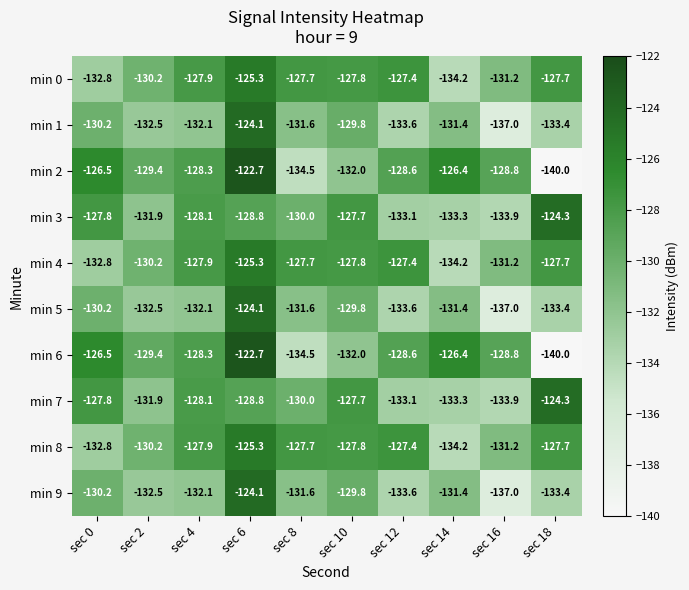

What is the difference between the maximum and minimum values in the min 7 series?

9.6